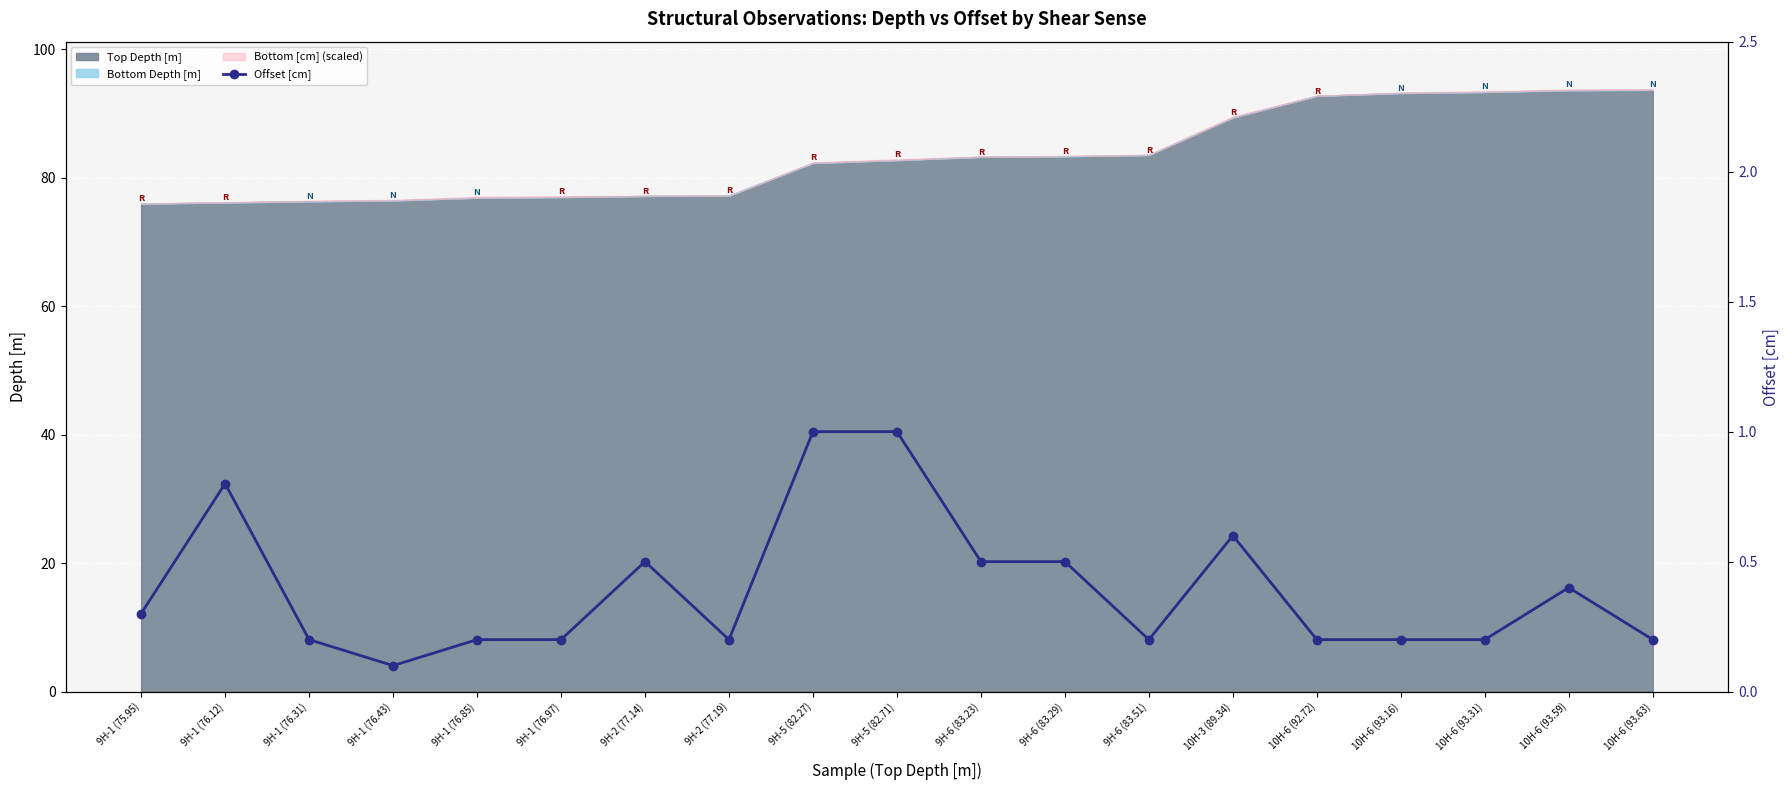

At which category does the chart reach its minimum across all series?

9H-1 (76.43)